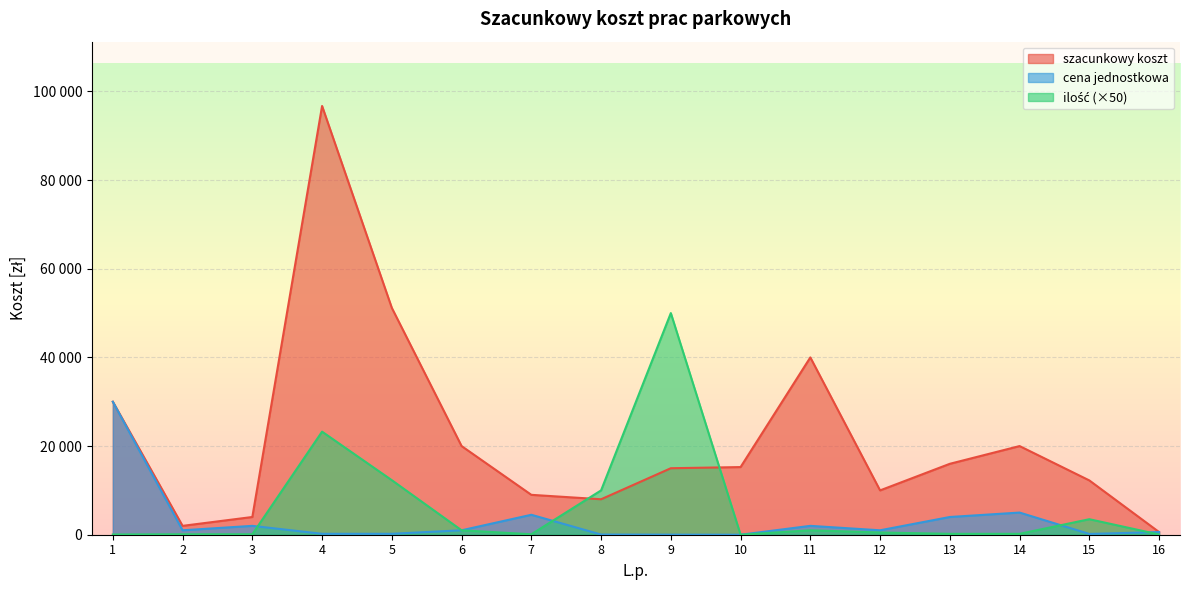

What is the value of the szacunkowy koszt point at the 6th from the left?

20000